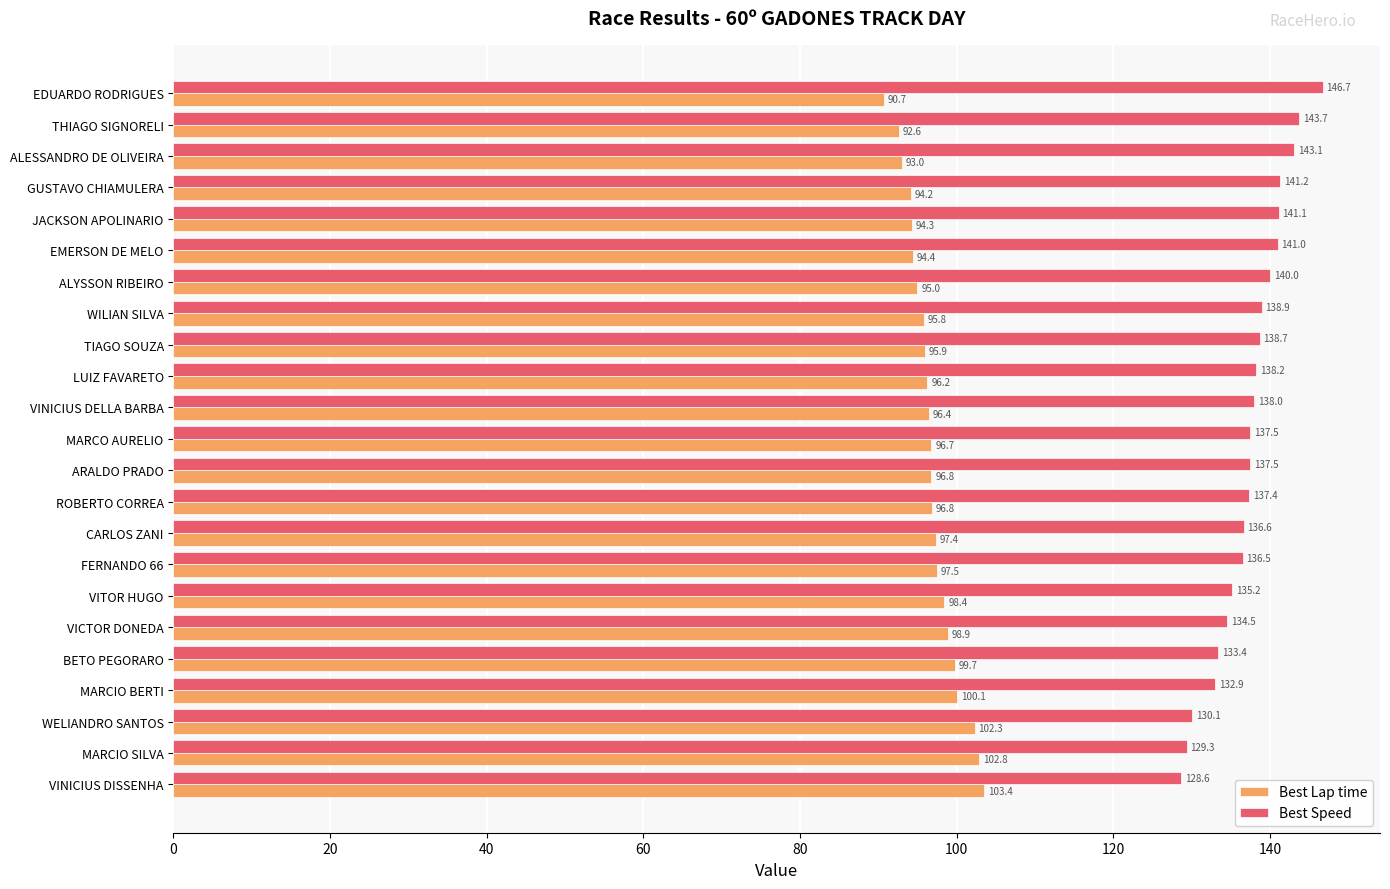

What is the approximate value of Best Lap time at ALESSANDRO DE OLIVEIRA?

93.0